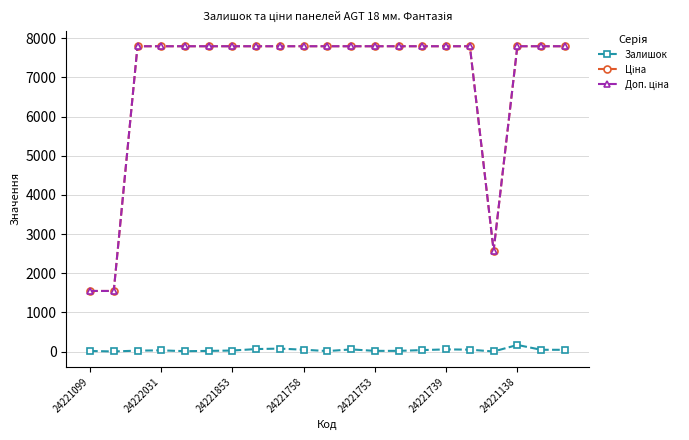

At how many categories does at least one series exceed 4188?

18